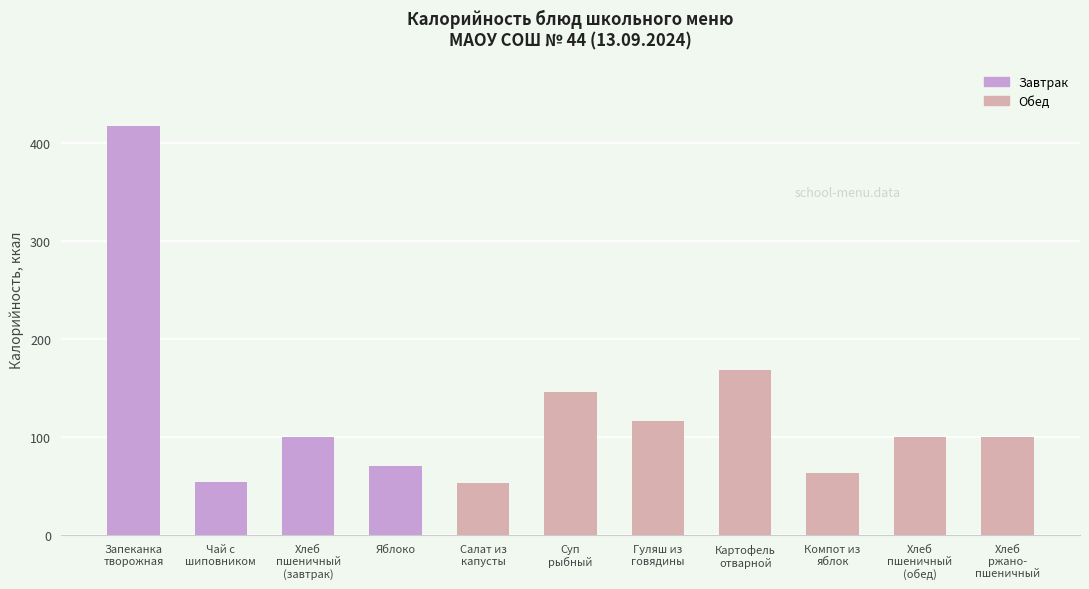

What is the difference between the maximum and minimum values?

364